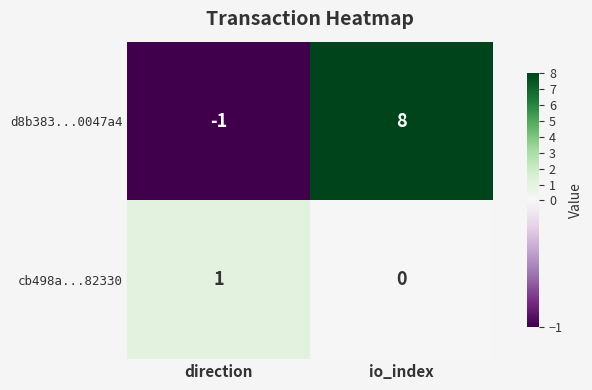

What is the total value across all series at io_index?

8